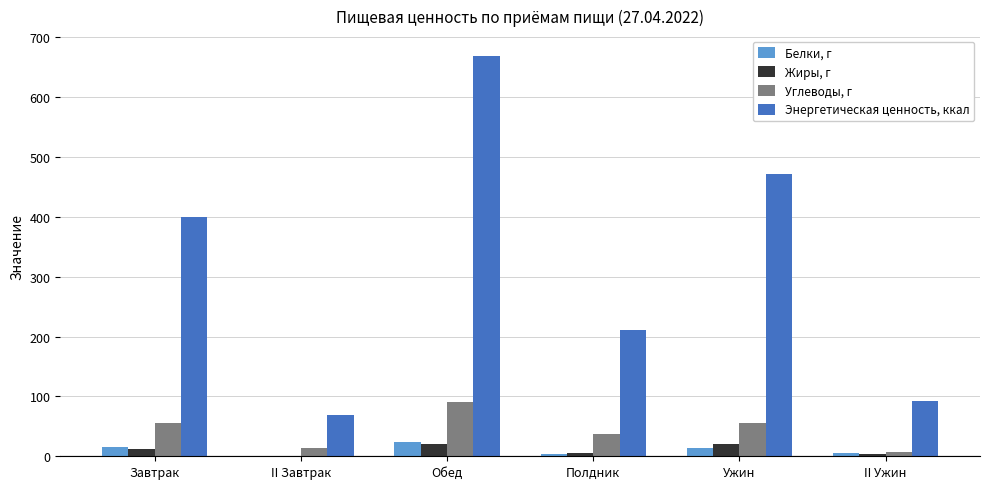

What is the sum of the Белки, г values at Ужин and Завтрак?

29.0